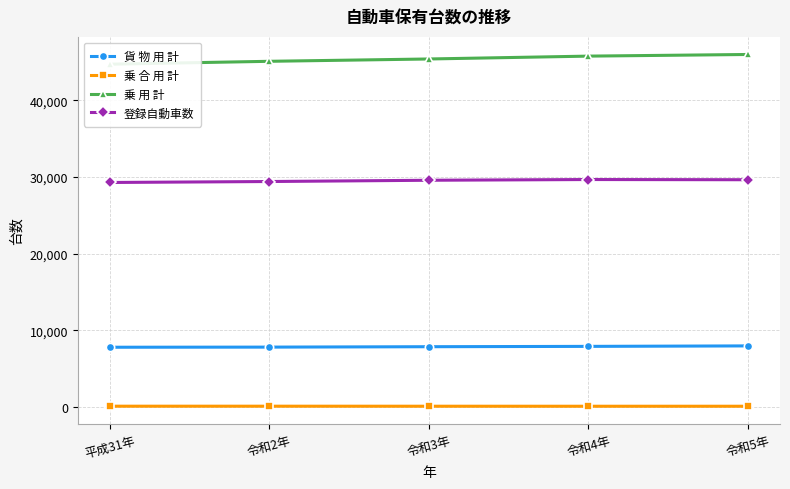

Is this an area chart (filled region under the line)?

No